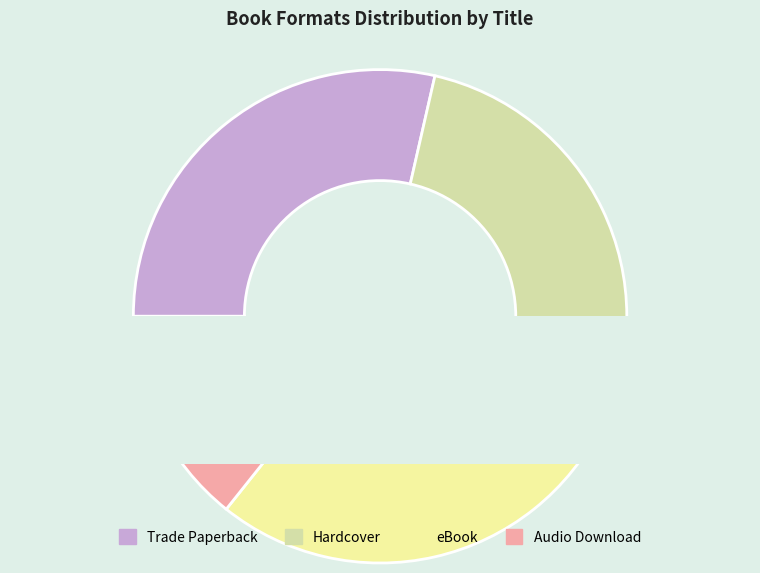

Approximately how many times larger is the value at 2 compared to 1?

1.0